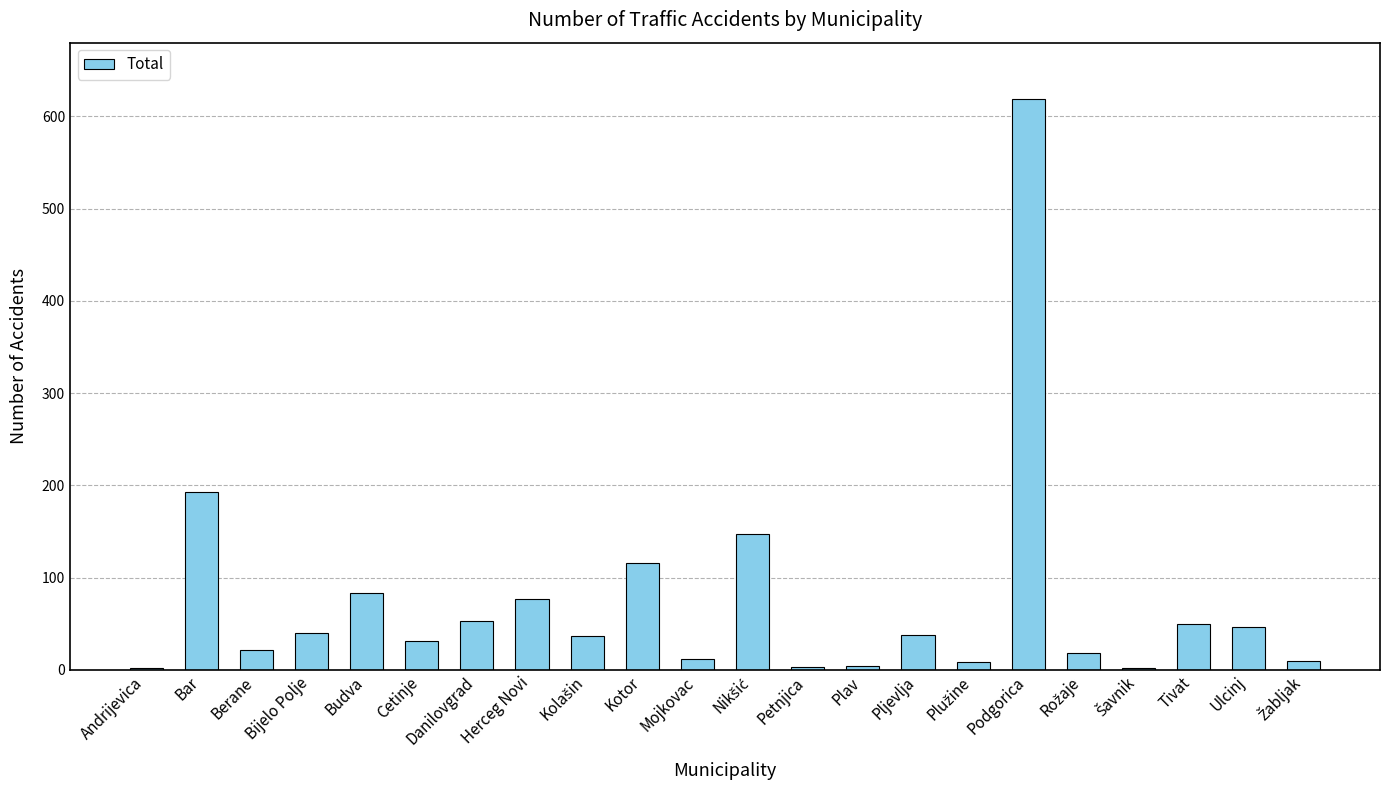

Between Bijelo Polje and Petnjica, which is larger?

Bijelo Polje